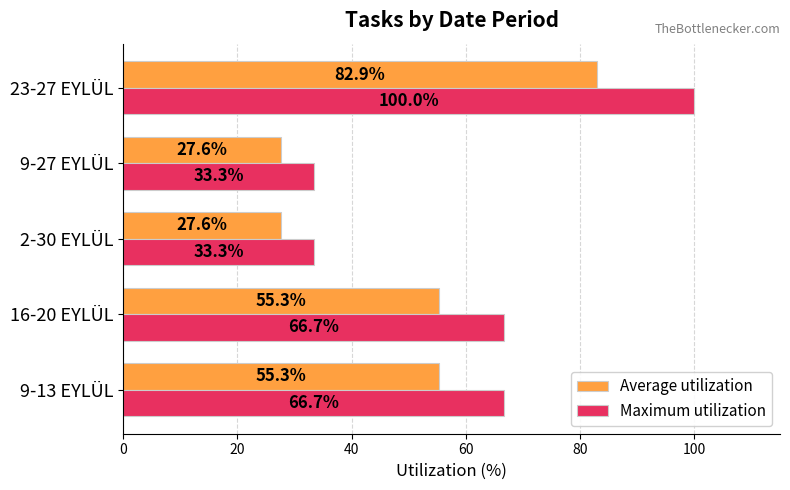

Rank the series by their average value, from highest to lowest.

Maximum utilization, Average utilization